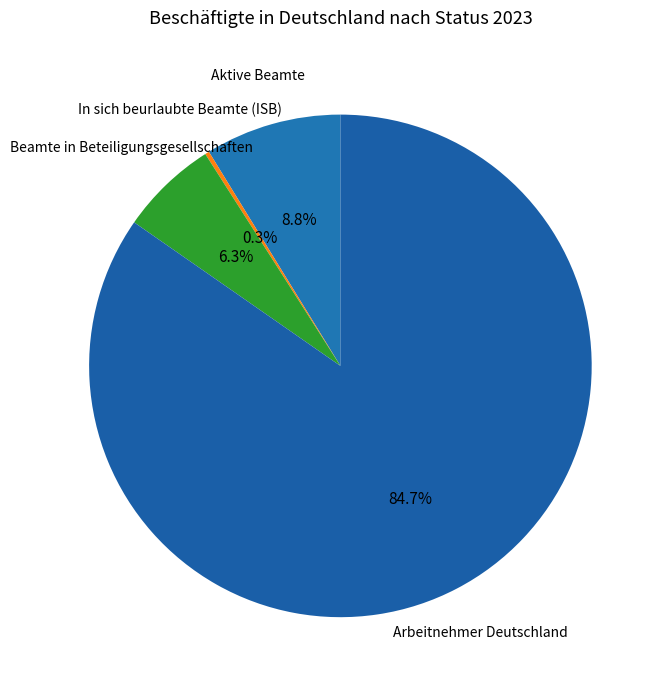

What portion of the pie excludes Beamte in Beteiligungsgesellschaften?

93.7%